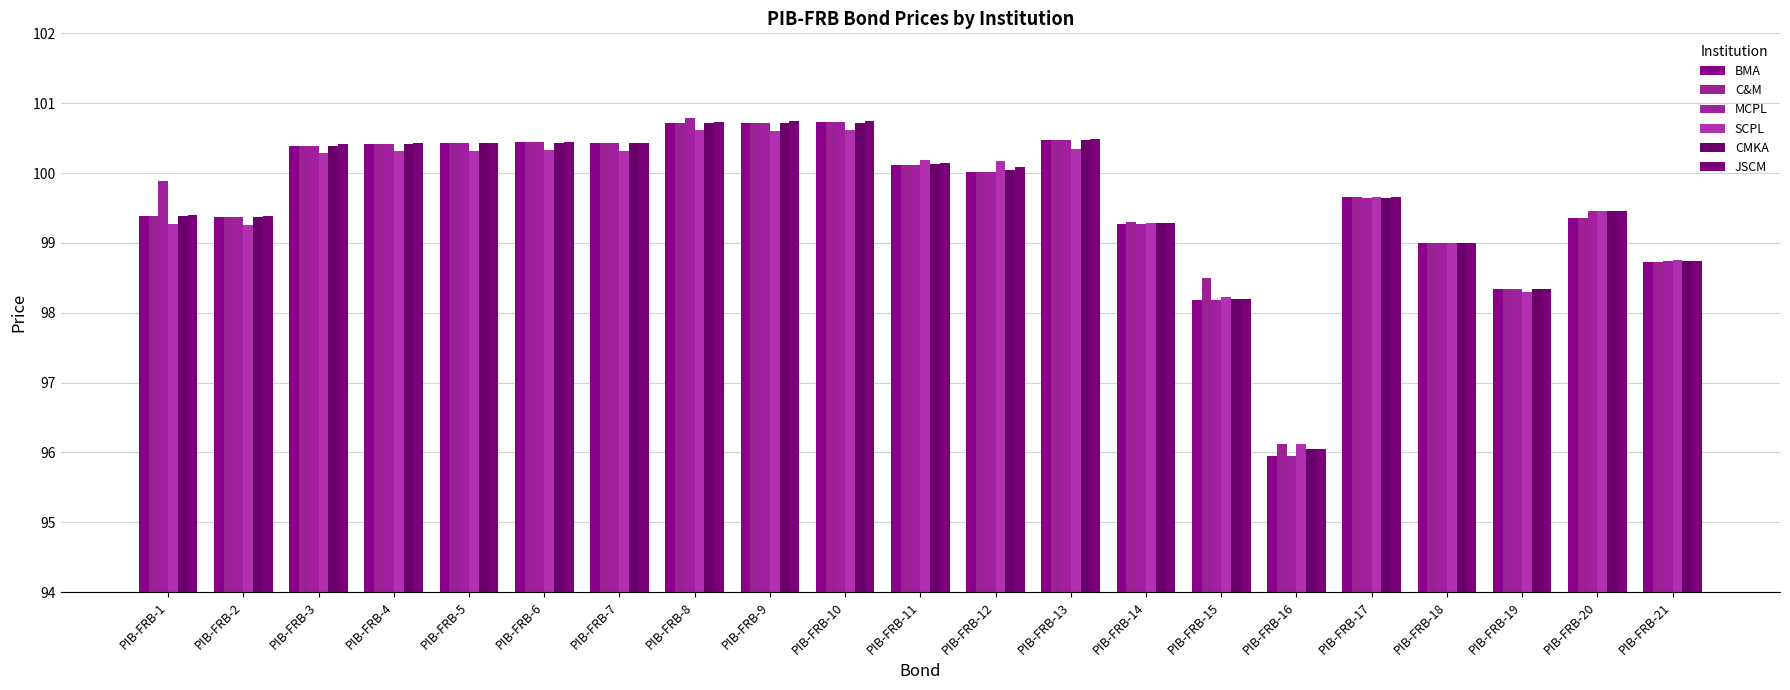

Reading left to right, what are all the values shown in this chart?

BMA: 99.4	99.4	100.4	100.4	100.4	100.4	100.4	100.7	100.7	100.7	100.1	100.0	100.5	99.3	98.2	96.0	99.7	99.0	98.3	99.3	98.7
C&M: 99.4	99.4	100.4	100.4	100.4	100.4	100.4	100.7	100.7	100.7	100.1	100.0	100.5	99.3	98.5	96.1	99.7	99.0	98.3	99.3	98.7
MCPL: 99.9	99.4	100.4	100.4	100.4	100.4	100.4	100.8	100.7	100.7	100.1	100.0	100.5	99.3	98.2	96.0	99.7	99.0	98.3	99.5	98.7
SCPL: 99.3	99.2	100.3	100.3	100.3	100.3	100.3	100.6	100.6	100.6	100.2	100.2	100.3	99.3	98.2	96.1	99.7	99.0	98.3	99.5	98.8
CMKA: 99.4	99.4	100.4	100.4	100.4	100.4	100.4	100.7	100.7	100.7	100.1	100.0	100.5	99.3	98.2	96.0	99.7	99.0	98.3	99.5	98.7
JSCM: 99.4	99.4	100.4	100.4	100.4	100.4	100.4	100.7	100.7	100.7	100.1	100.1	100.5	99.3	98.2	96.0	99.7	99.0	98.3	99.5	98.7